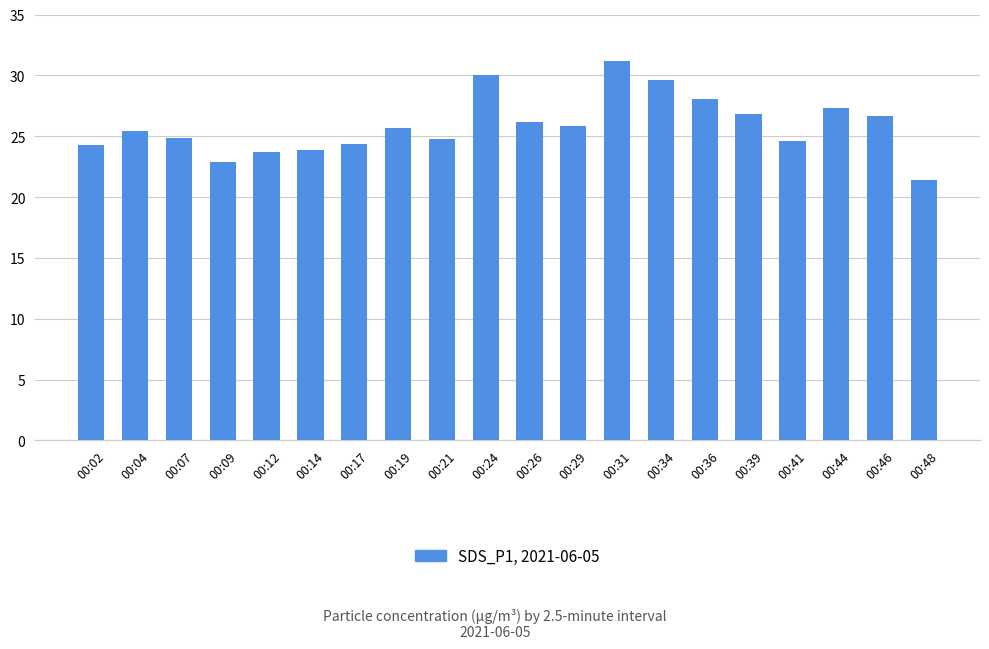

What is the smallest value displayed?

21.4